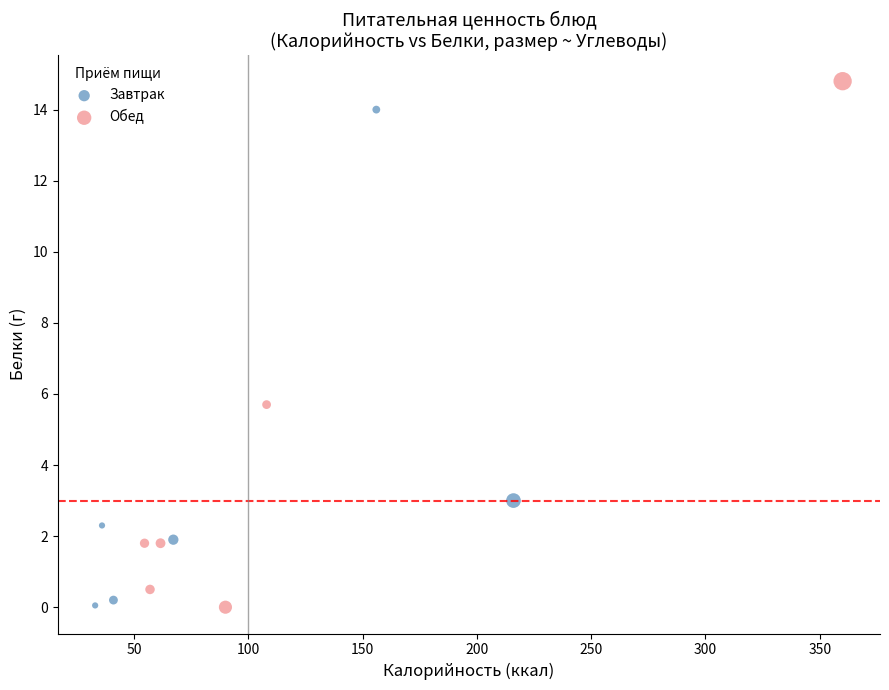

What are all the series names shown in the legend?

Завтрак, Обед